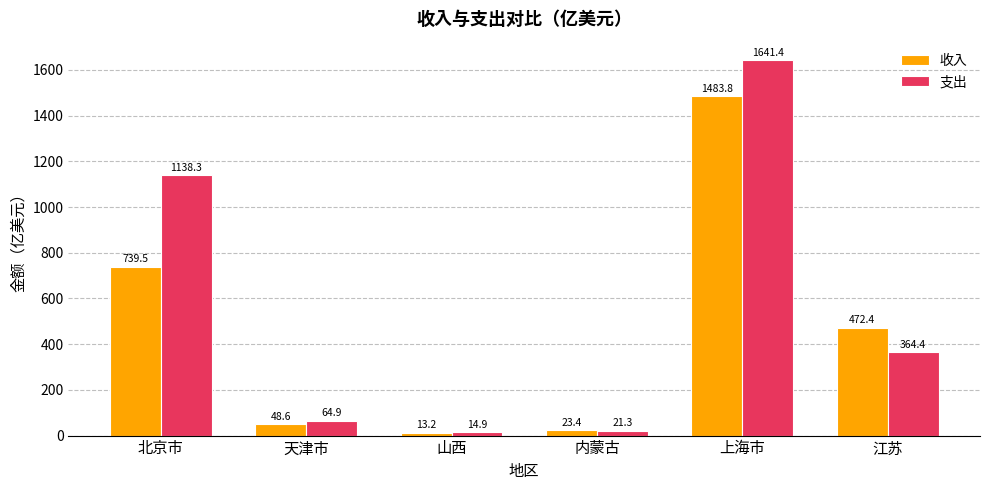

The 支出 series shows 14.9 at 山西. True or false?

True